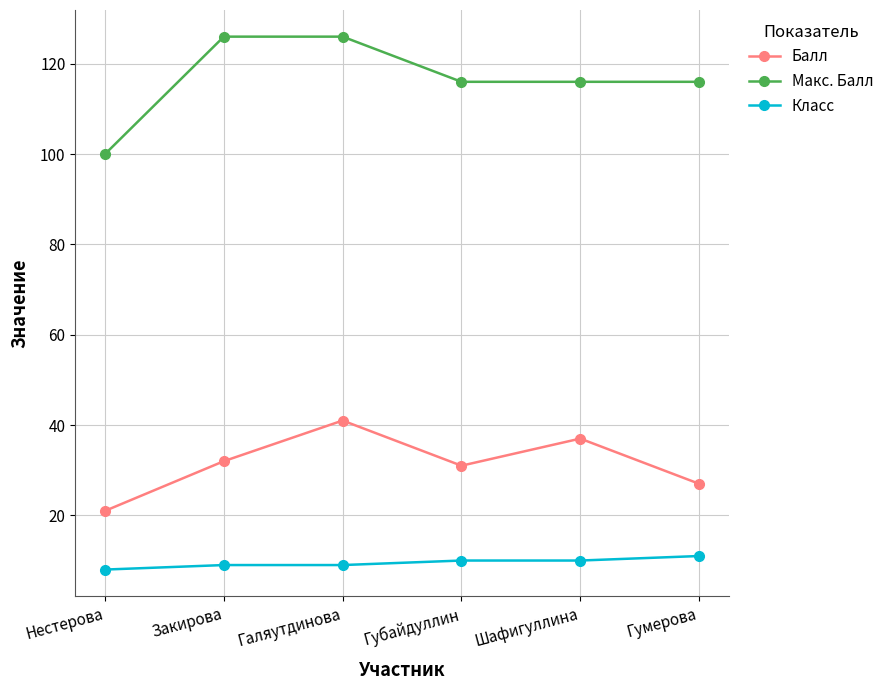

What is the minimum value shown in the chart?

8